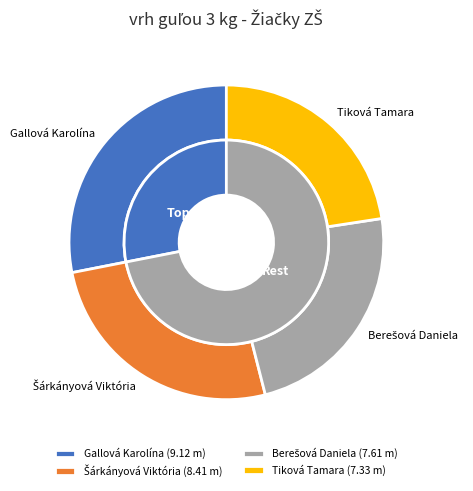

To the nearest percent, what percentage of the pie is Tiková Tamara?

23%